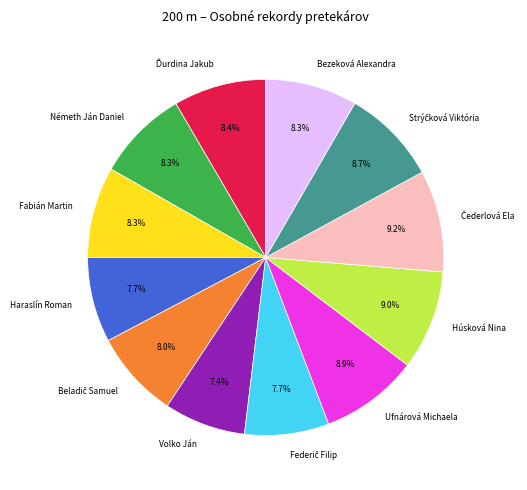

Count the number of slices in the pie.

12